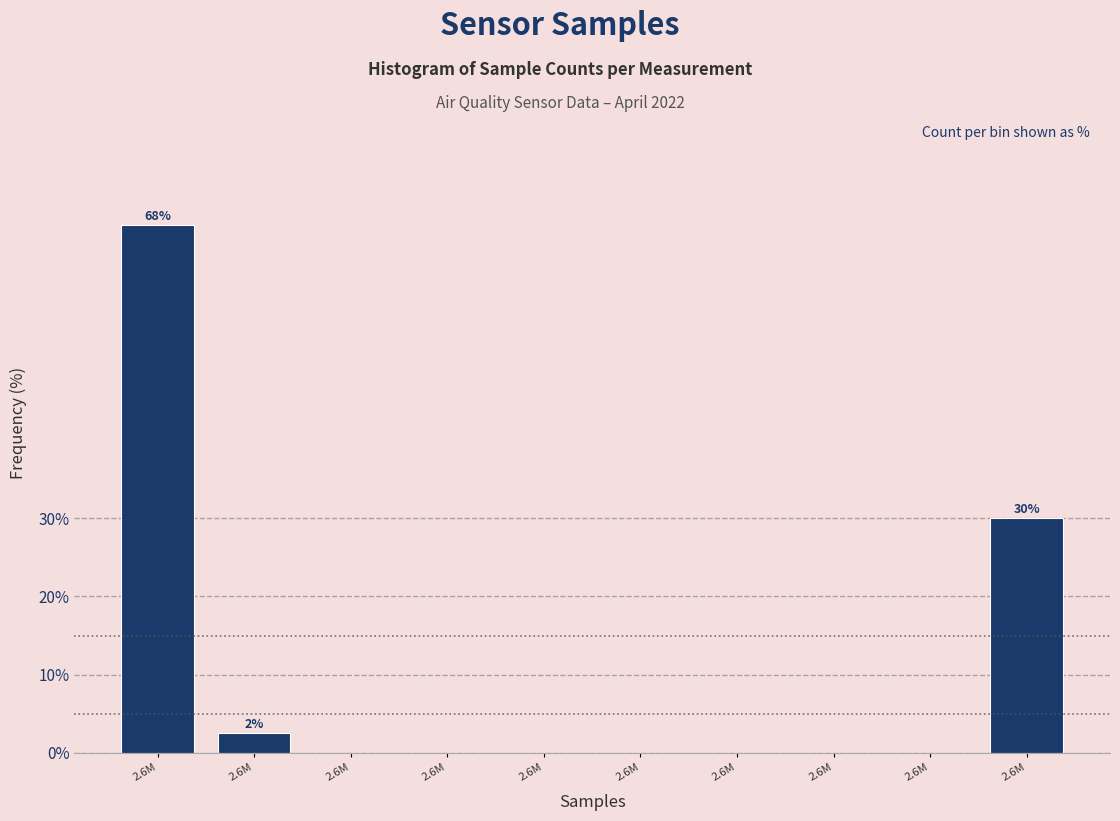

Are the bars horizontal?

No